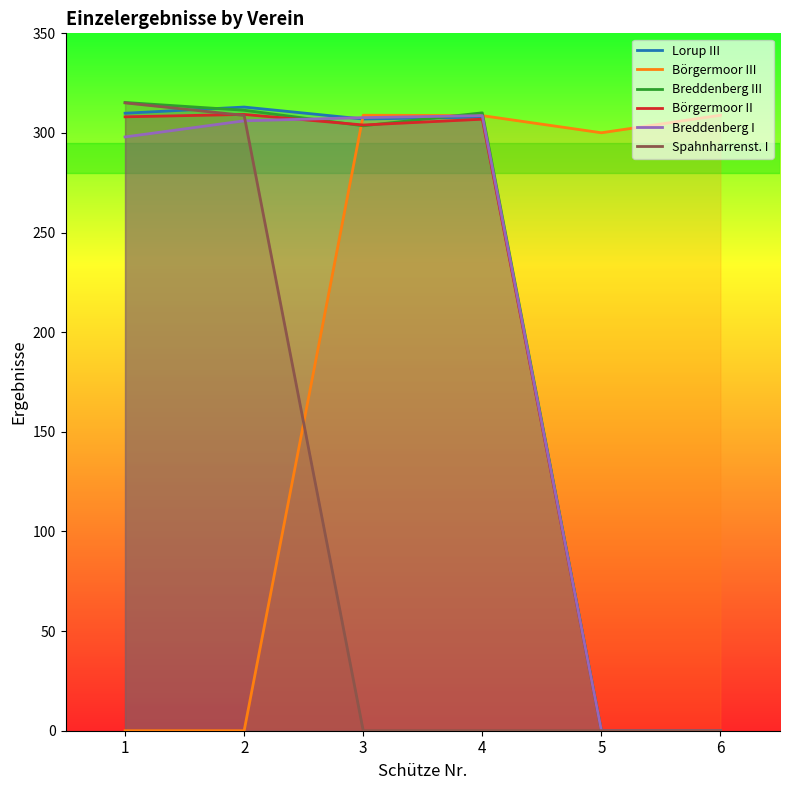

Does the chart have visible grid lines?

No